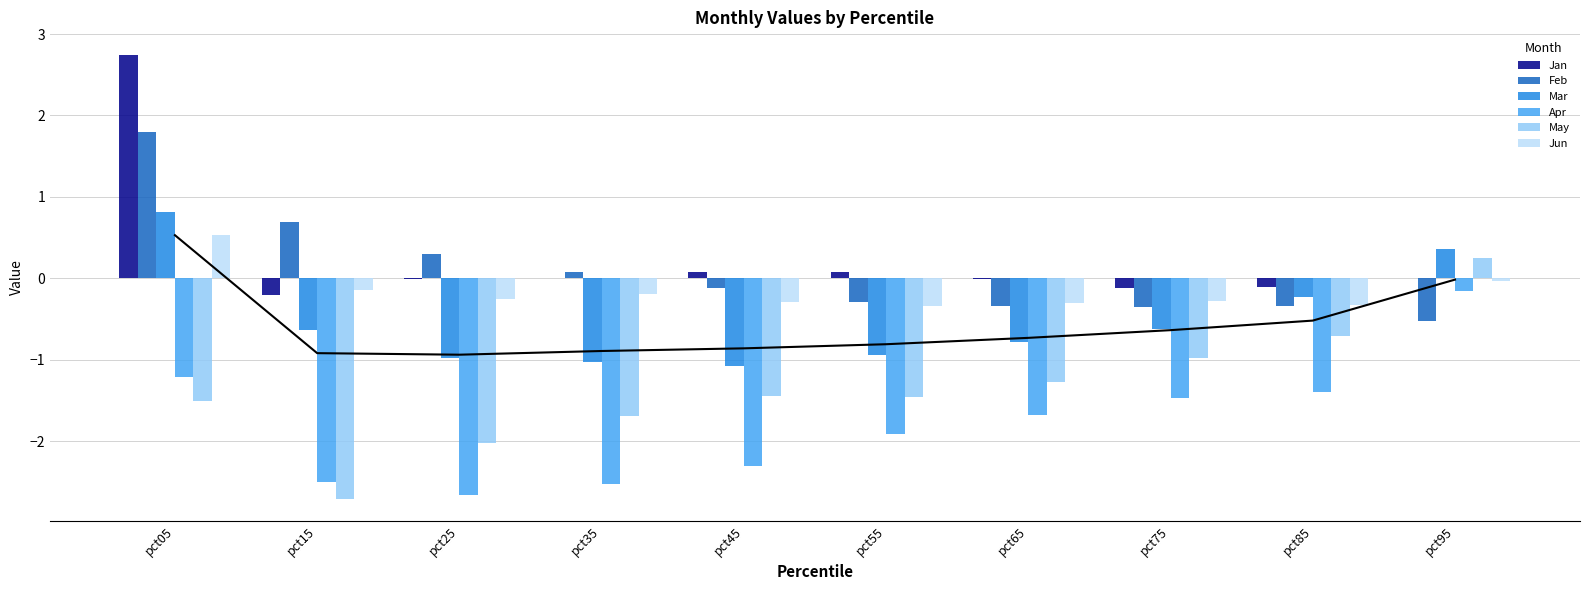

The Jun series shows -0.5 at pct55. True or false?

False